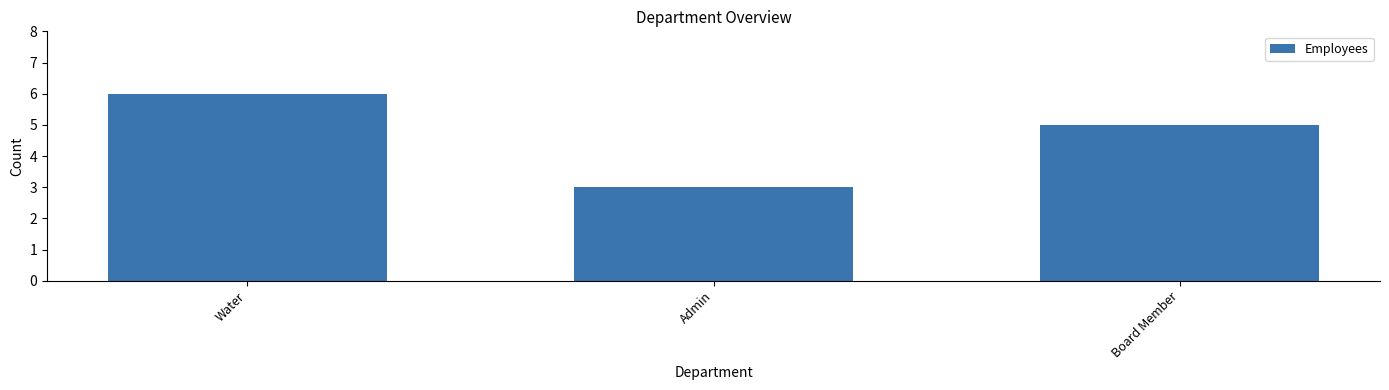

List the labels in order of value, largest first.

Water, Board Member, Admin